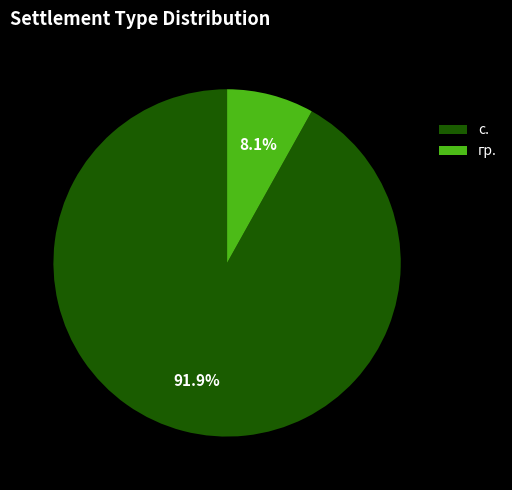

Combined, what portion of the pie is гр. and с.?

100.0%